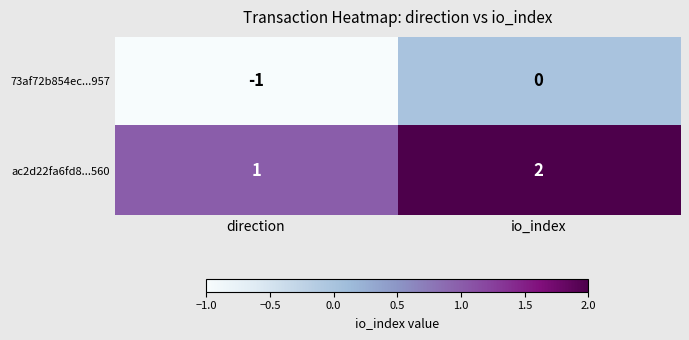

Is it true that ac2d22fa6fd8...560 equals 0 at direction?

False